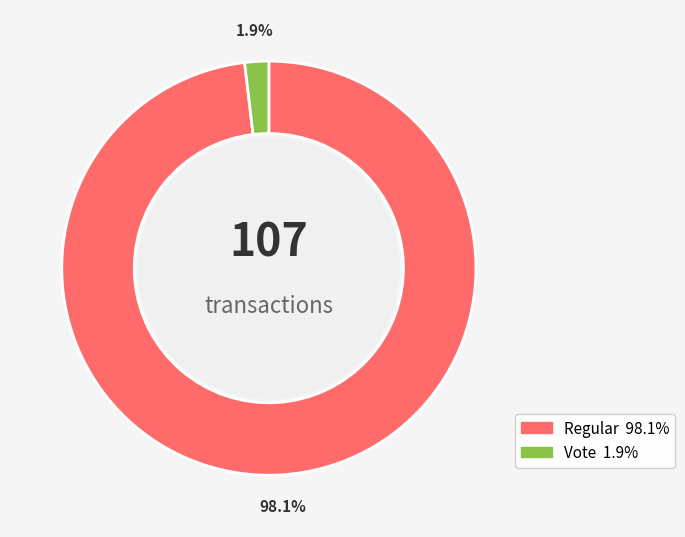

The Regular slice represents 86% of the pie. True or false?

False